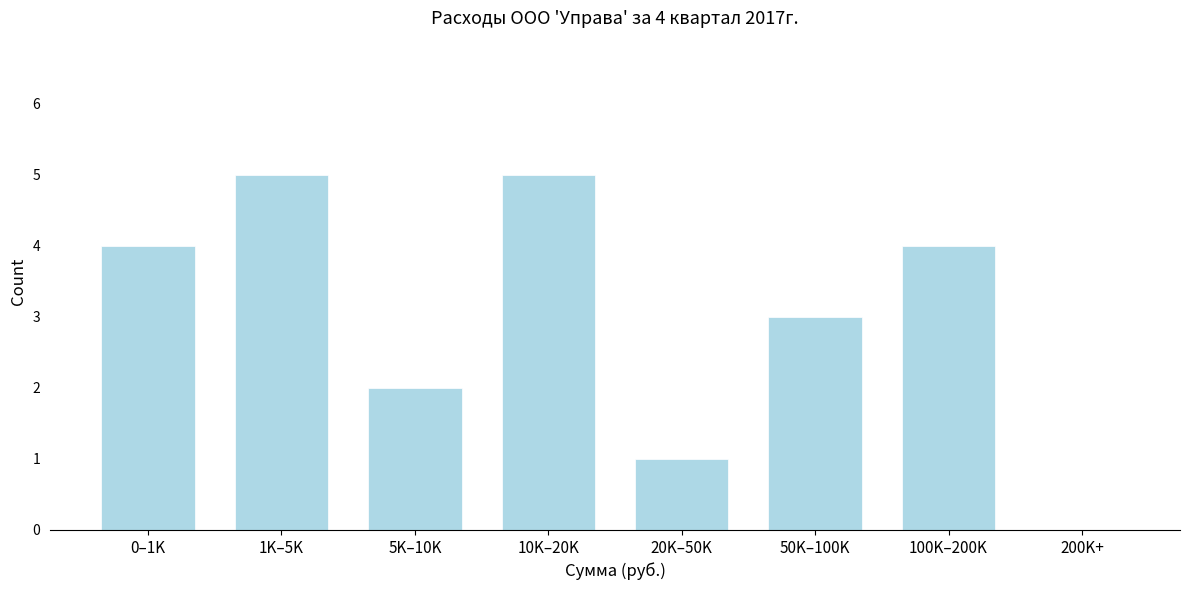

Reading right to left, extract all data points from this chart.

200K+=0	100K–200K=4	50K–100K=3	20K–50K=1	10K–20K=5	5K–10K=2	1K–5K=5	0–1K=4